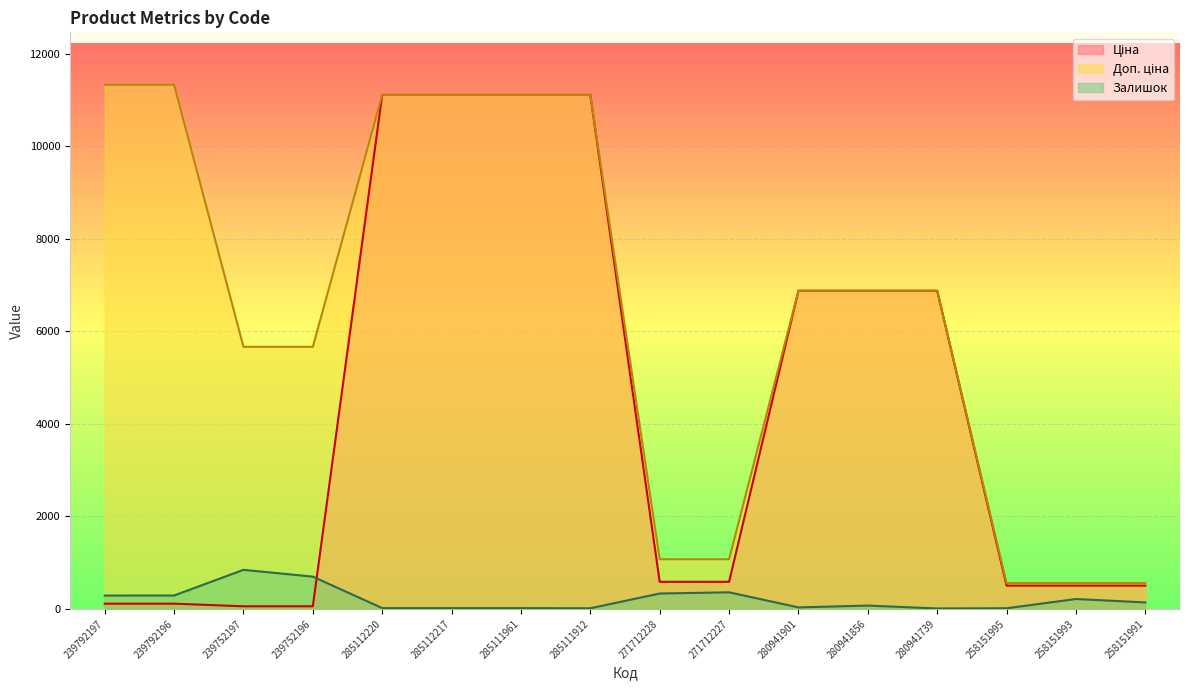

True or false: Ціна and Доп. ціна intersect in this chart.

False